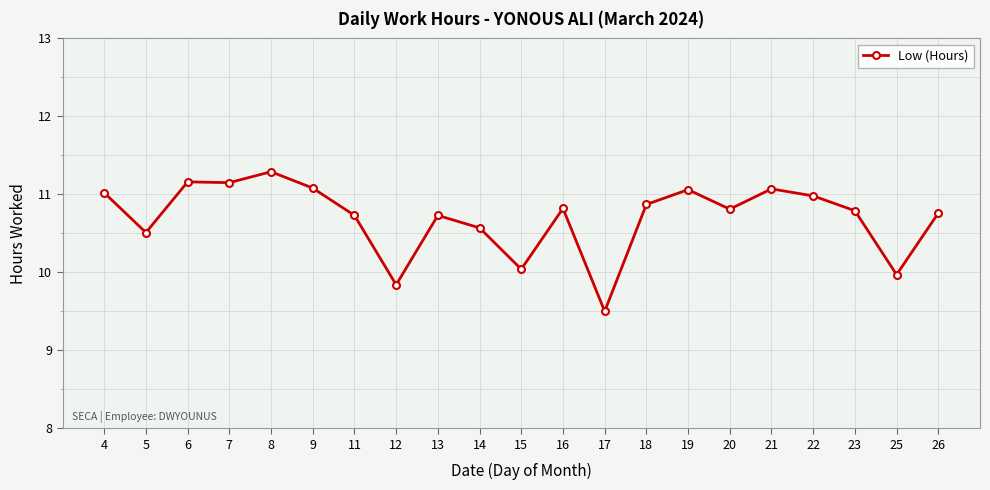

What value does the data have at 6?

11.2